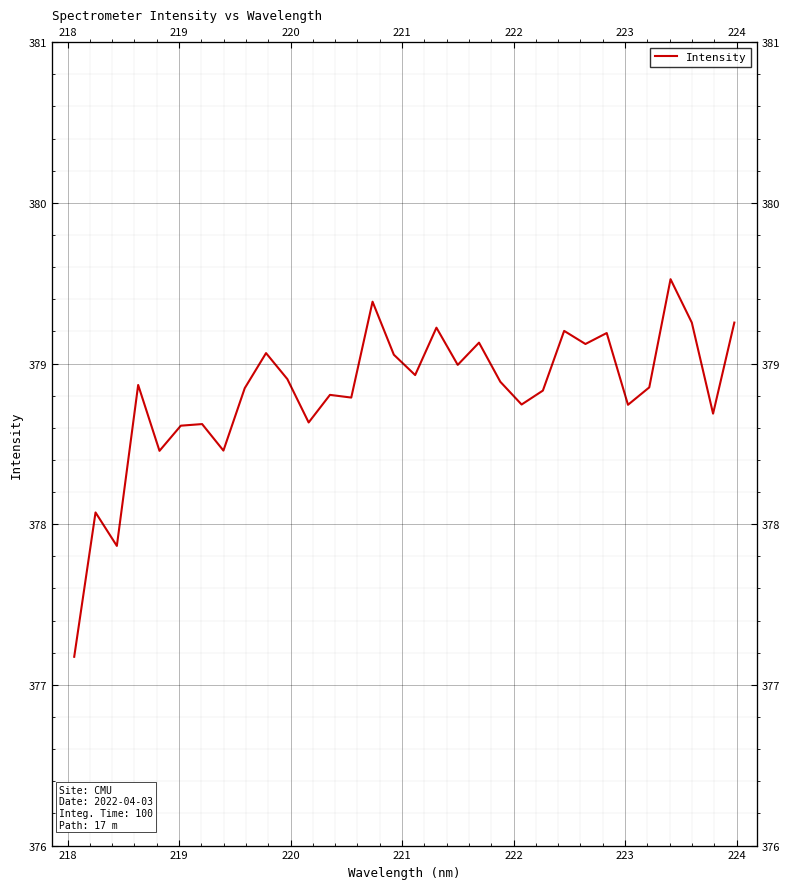

What is the smallest value displayed?

377.2